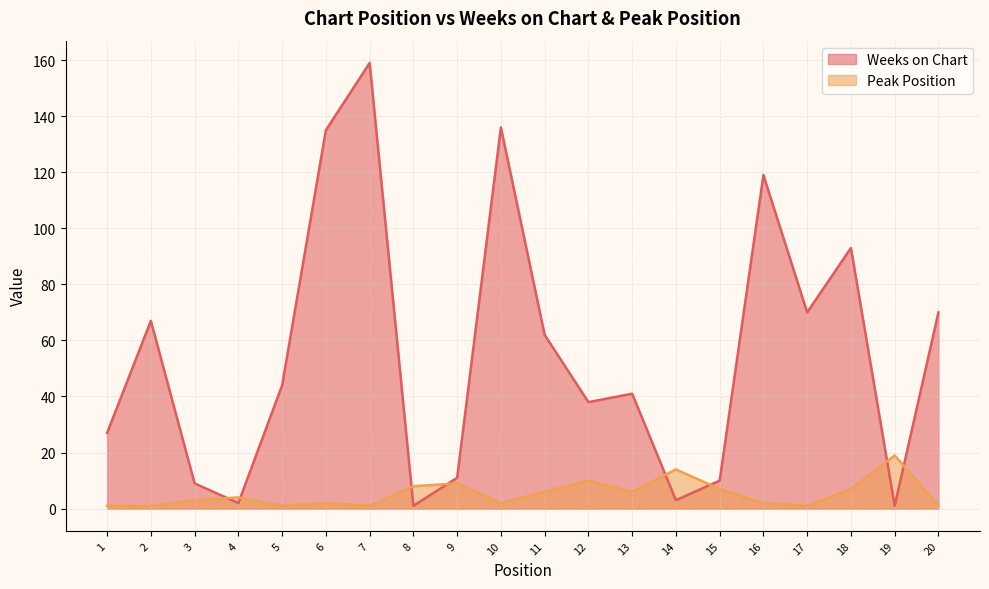

Does the chart have visible grid lines?

Yes